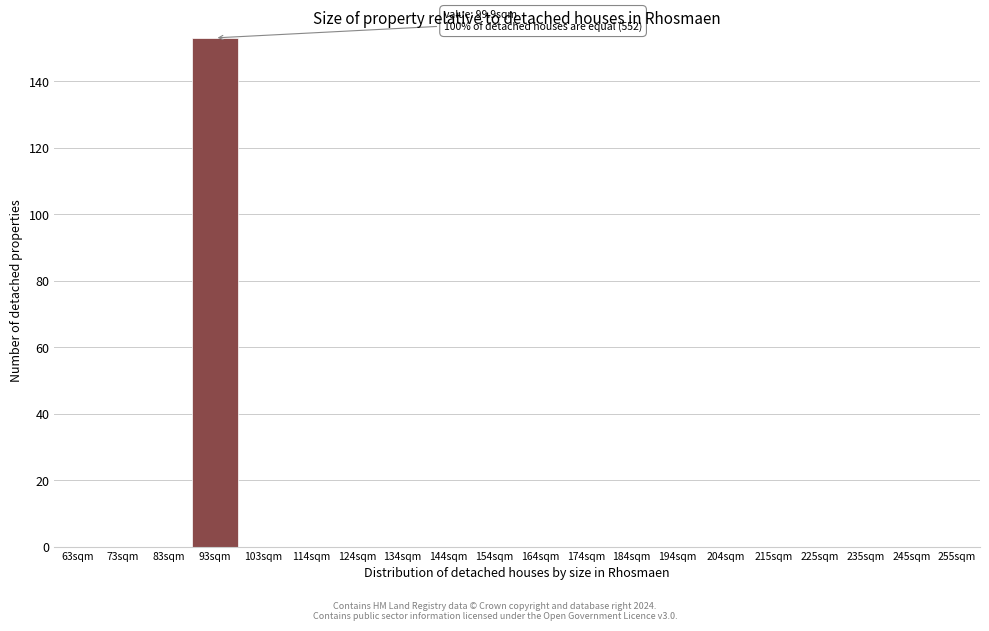

Reading left to right, extract all data points from this chart.

63sqm=0	73sqm=0	83sqm=0	93sqm=153	103sqm=0	114sqm=0	124sqm=0	134sqm=0	144sqm=0	154sqm=0	164sqm=0	174sqm=0	184sqm=0	194sqm=0	204sqm=0	215sqm=0	225sqm=0	235sqm=0	245sqm=0	255sqm=0